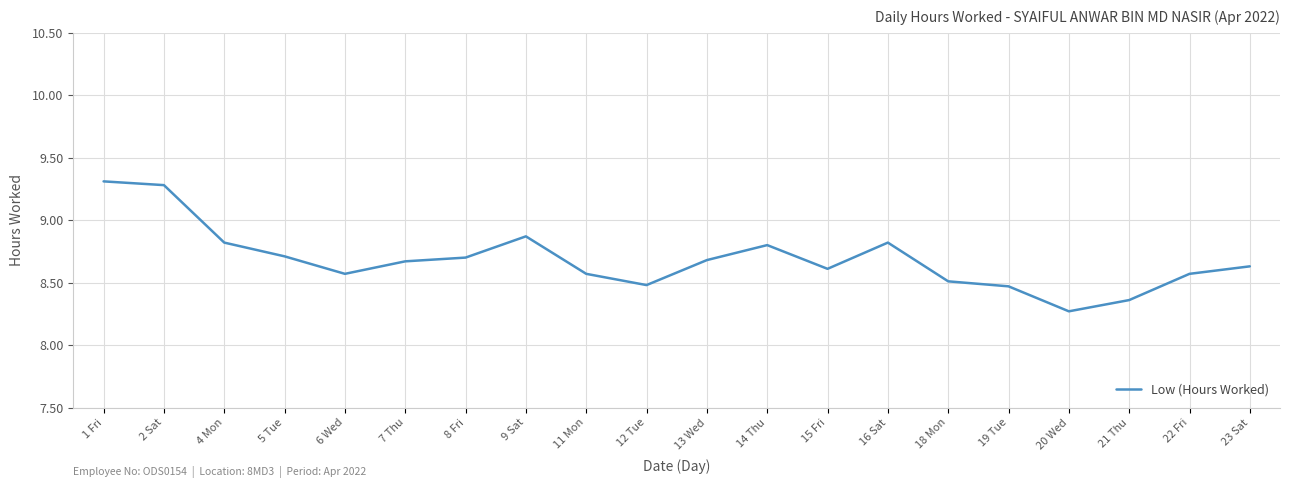

What is the maximum value shown in the chart?

9.3